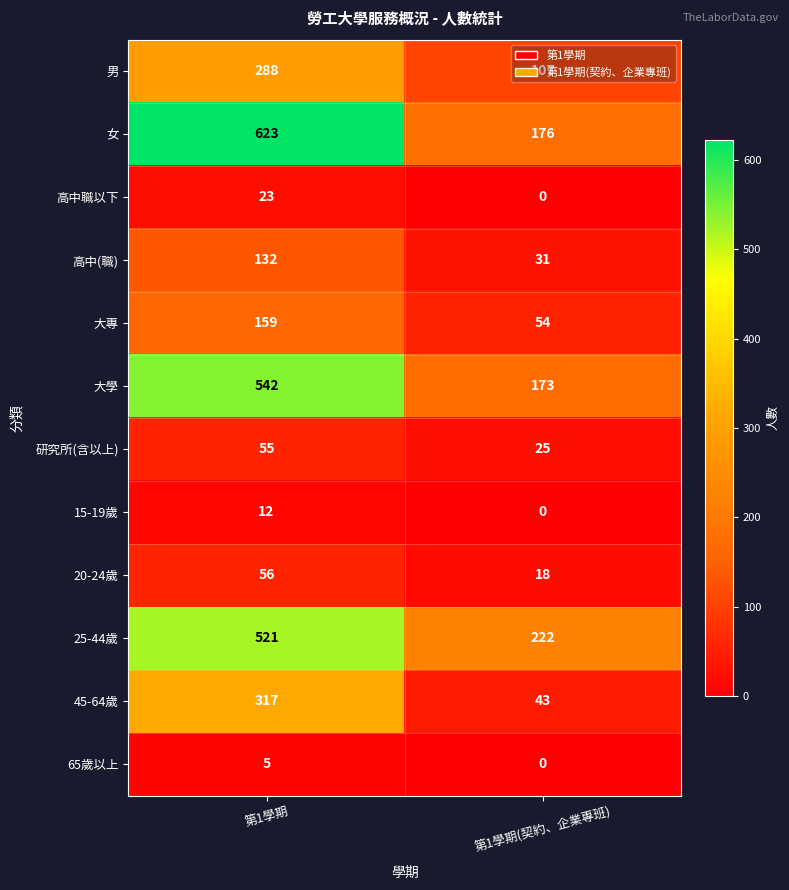

What is the sum of all 20-24歲 values?

74